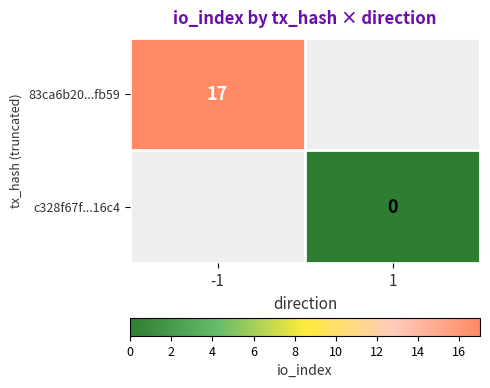

Rank the categories by c328f67f...16c4 value from lowest to highest.

-1, 1